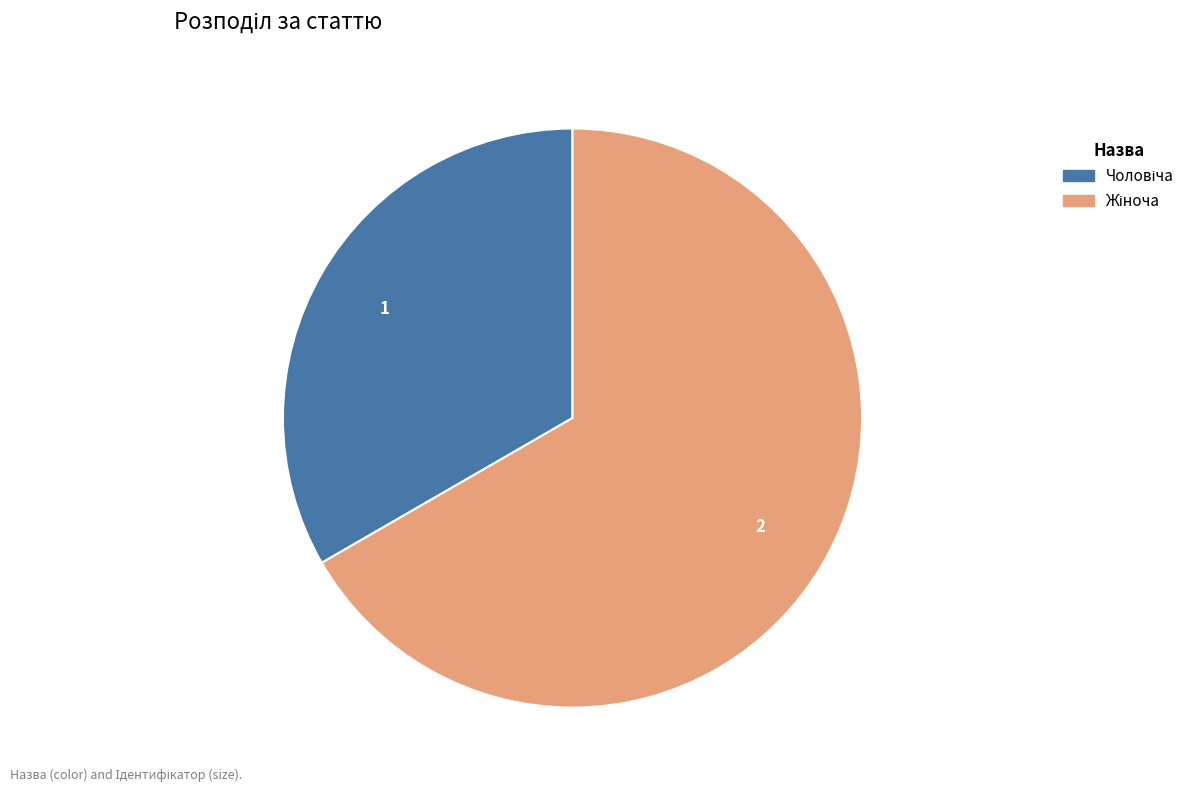

How many slices are in this pie chart?

2